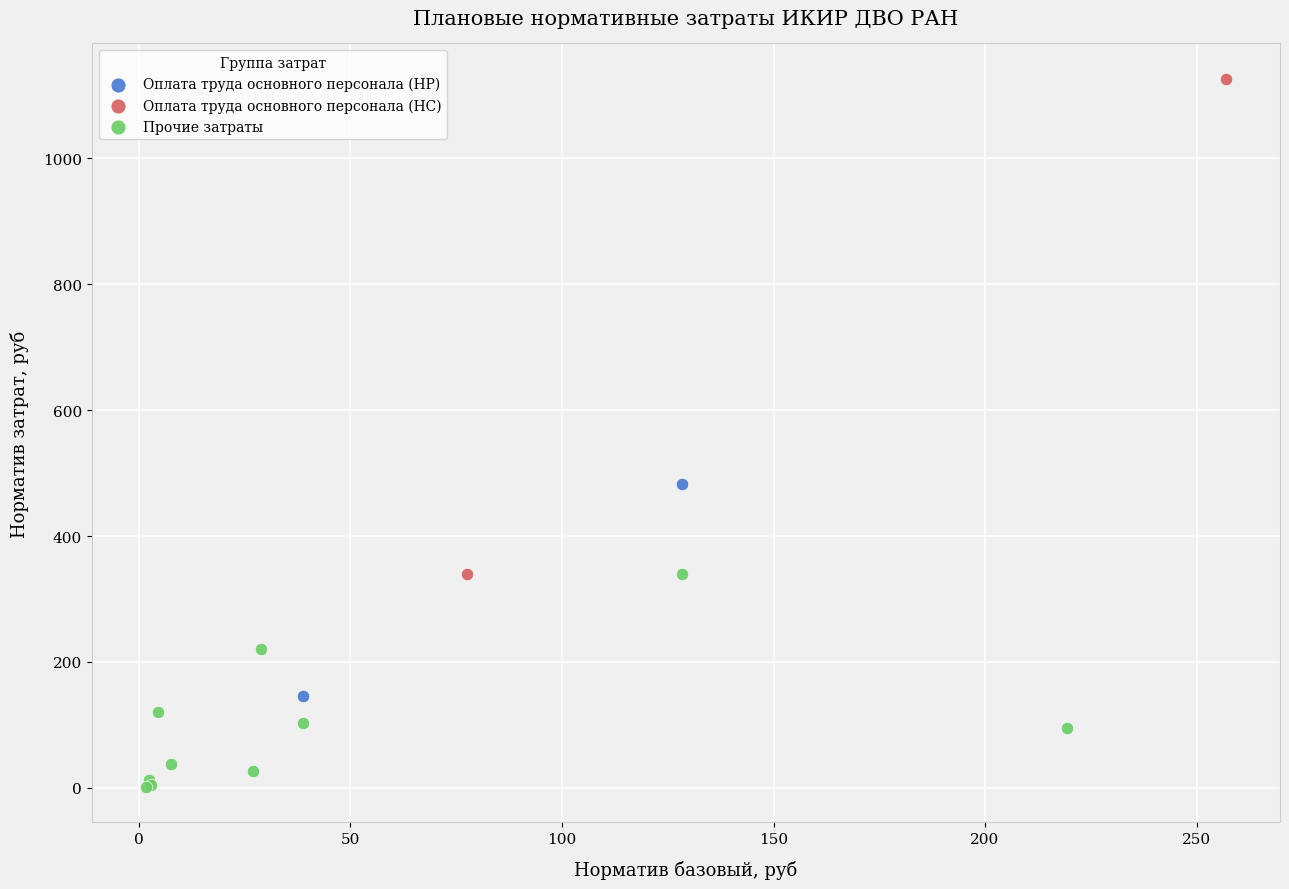

What are all the series names shown in the legend?

Оплата труда основного персонала (НР), Оплата труда основного персонала (НС), Прочие затраты